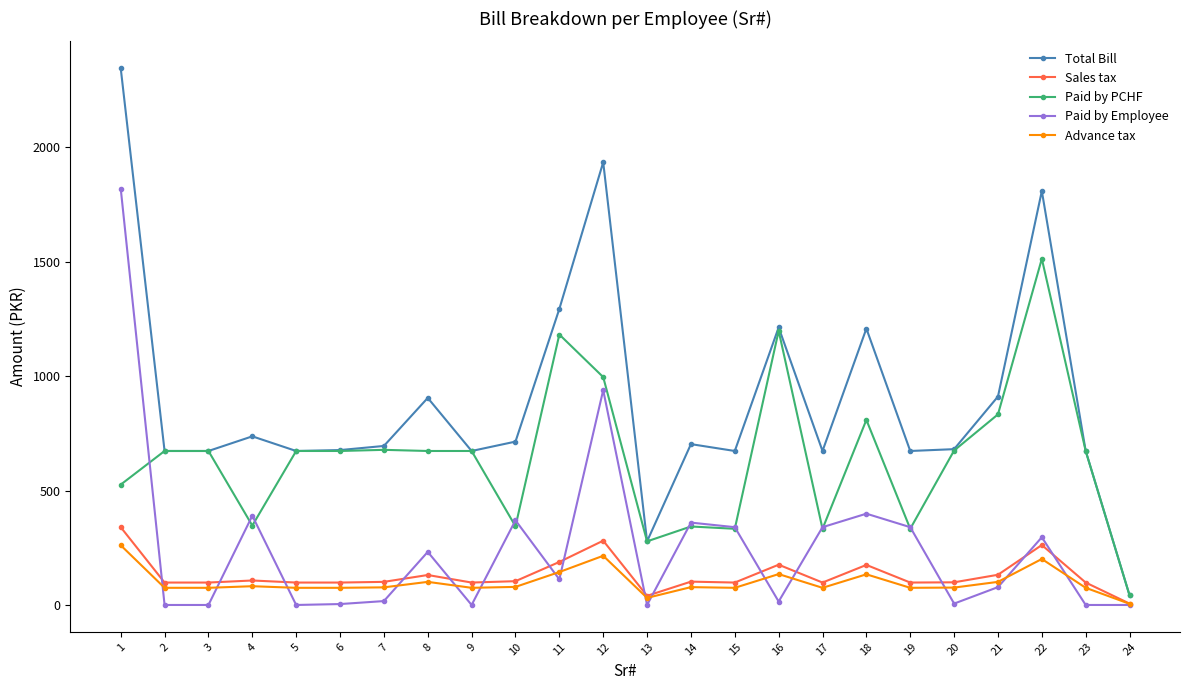

At which category is the sum across all series the highest?

1